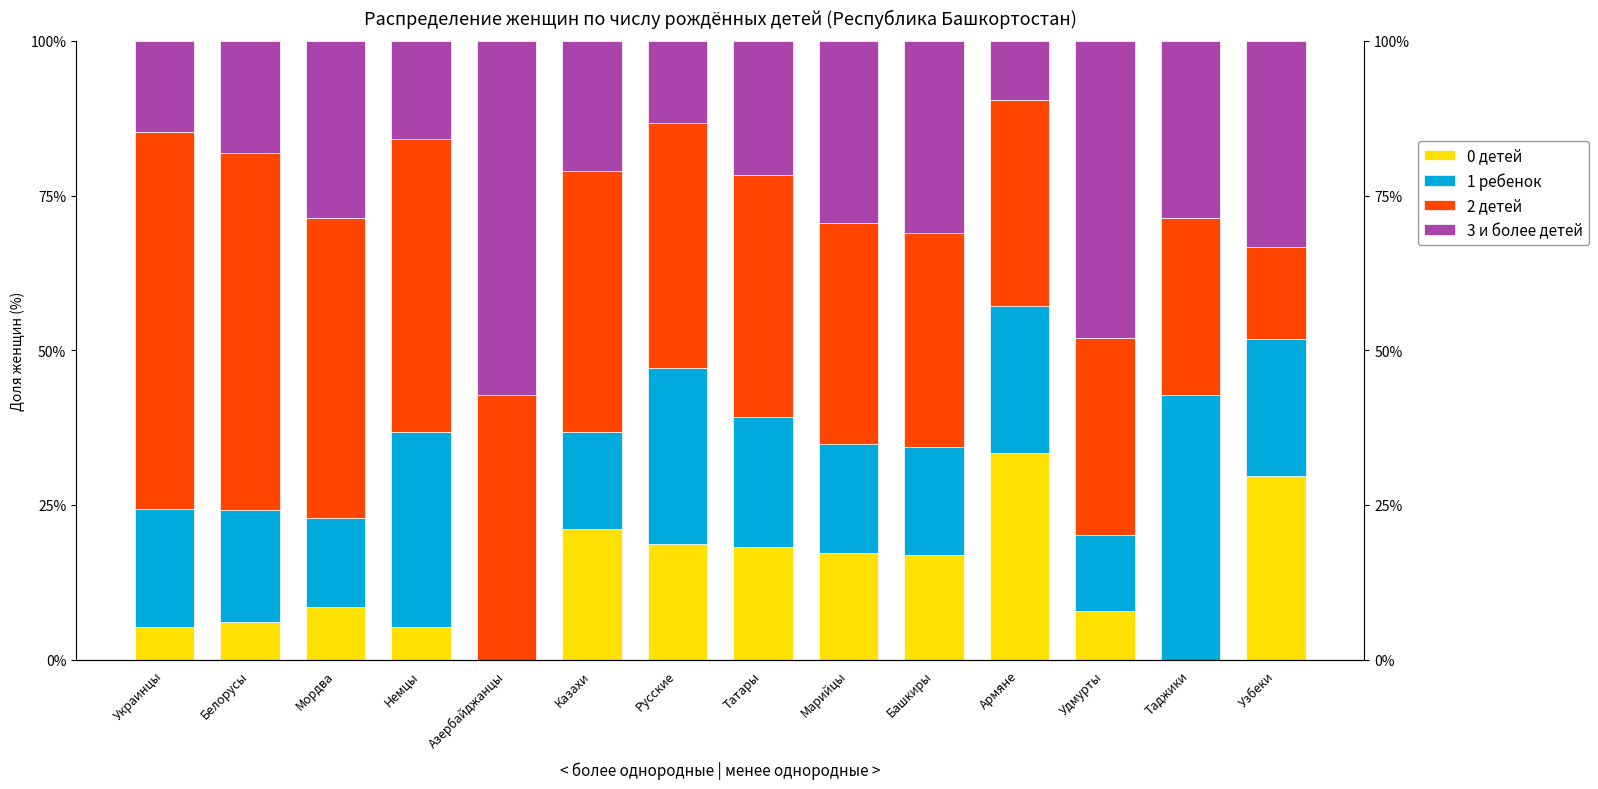

At which label does 3 и более детей reach its peak?

Азербайджанцы